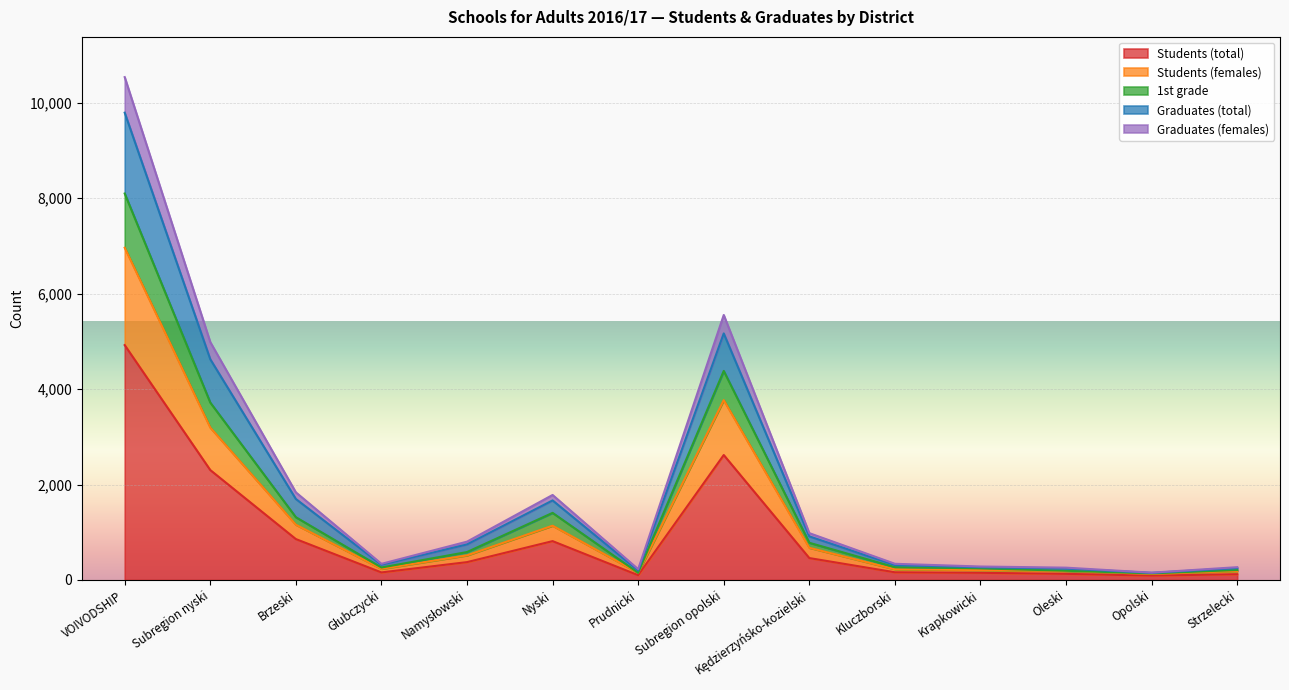

At which label does Students (total) reach its peak?

VOIVODSHIP